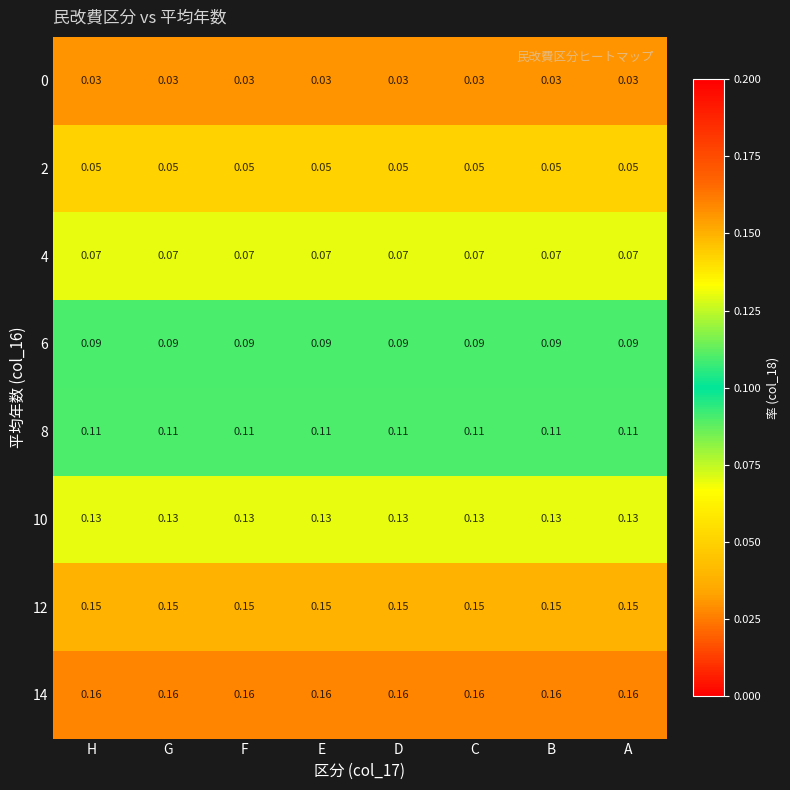

Is the value of 4 at G greater than the value of 10 at F?

No